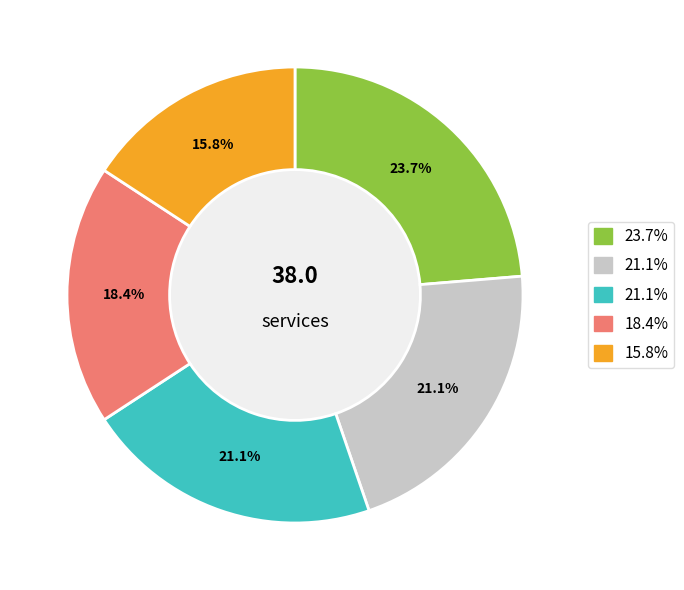

Is there a majority slice in this chart?

No